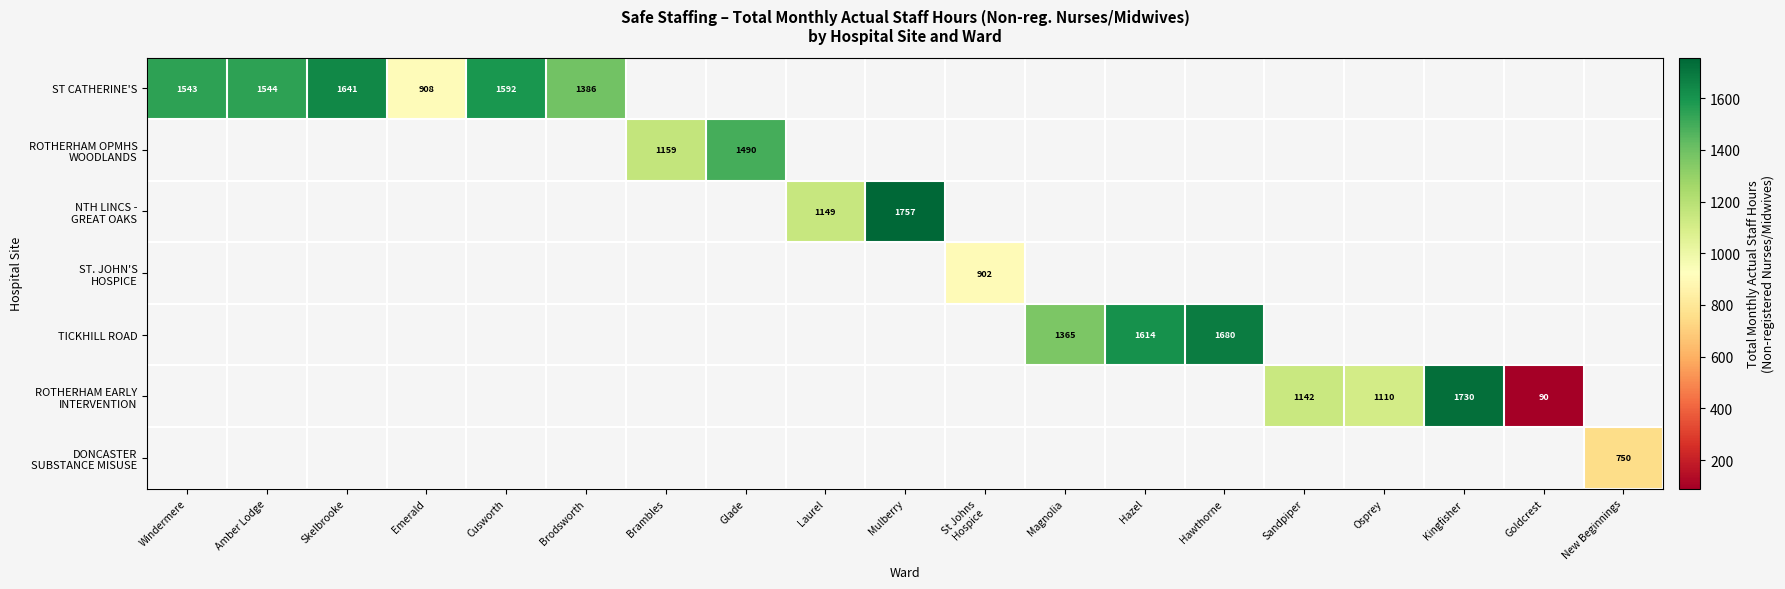

How many values in TICKHILL ROAD are above zero?

3